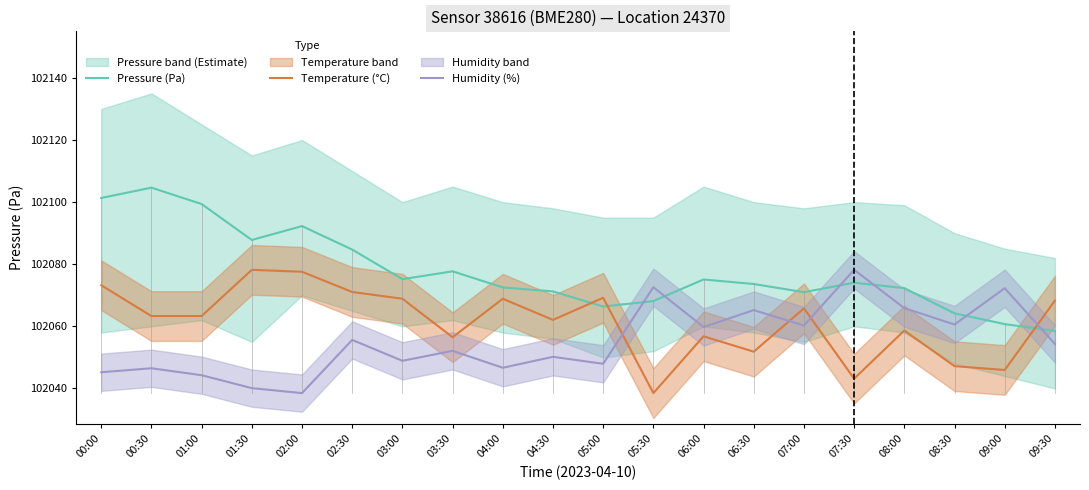

At which label is Humidity (%) closest to 102058?

06:00